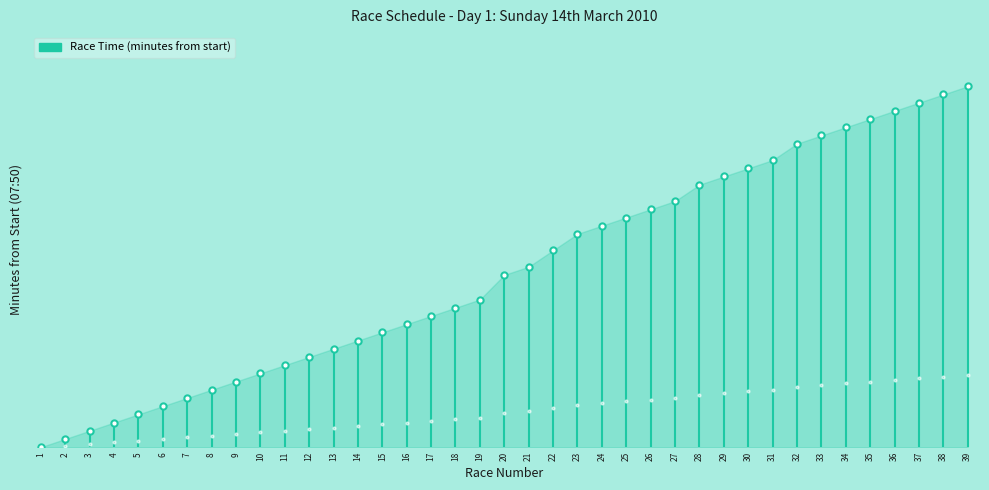

What is the value of the 21st point from the left?

110